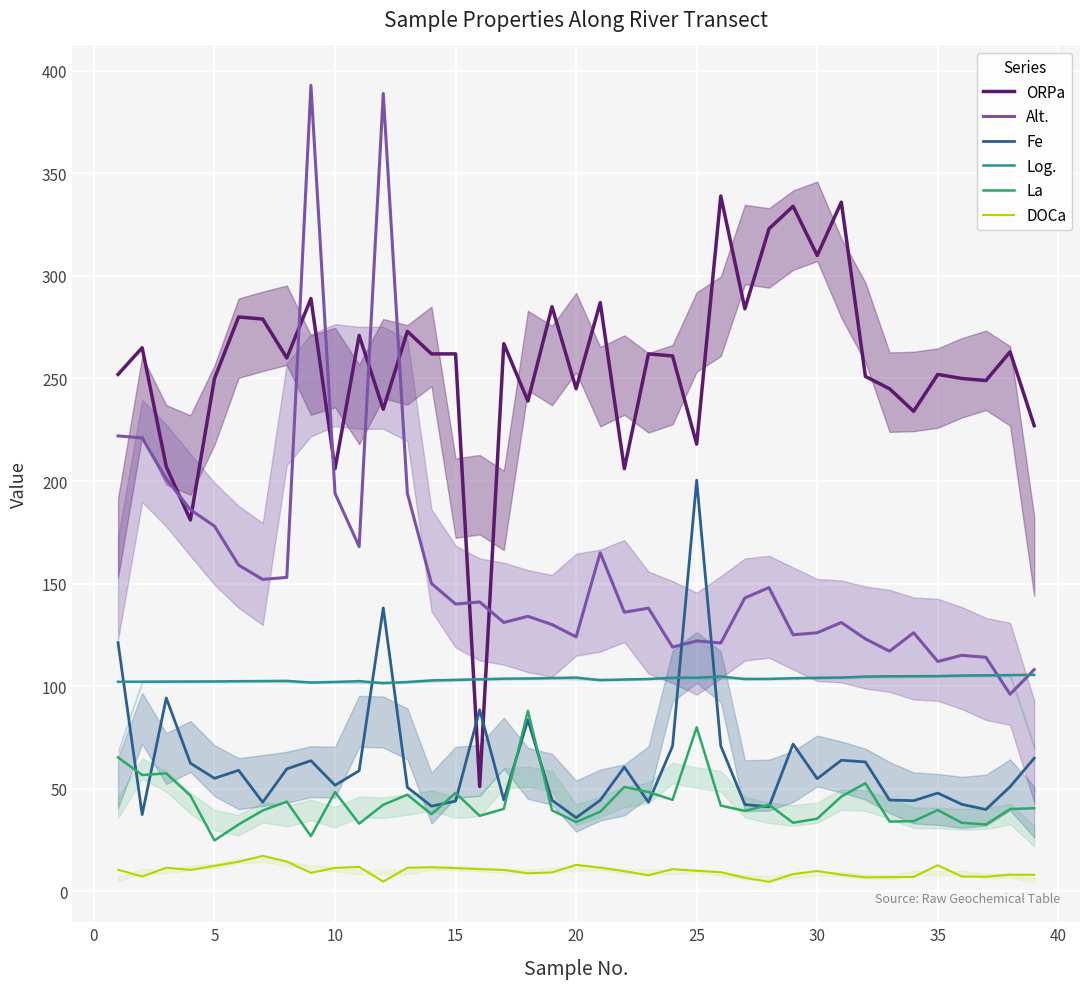

Which series has the largest total across all categories?

ORPa